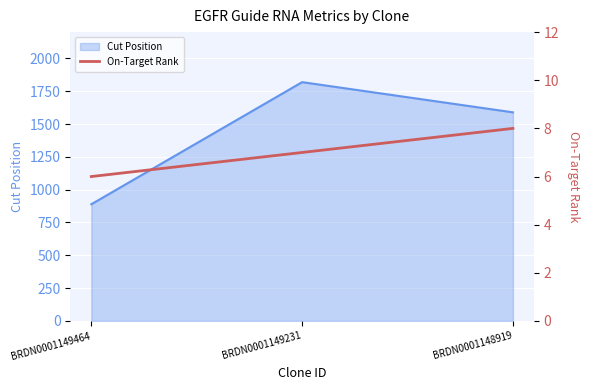

Which label corresponds to the smallest value in the chart?

BRDN0001149464